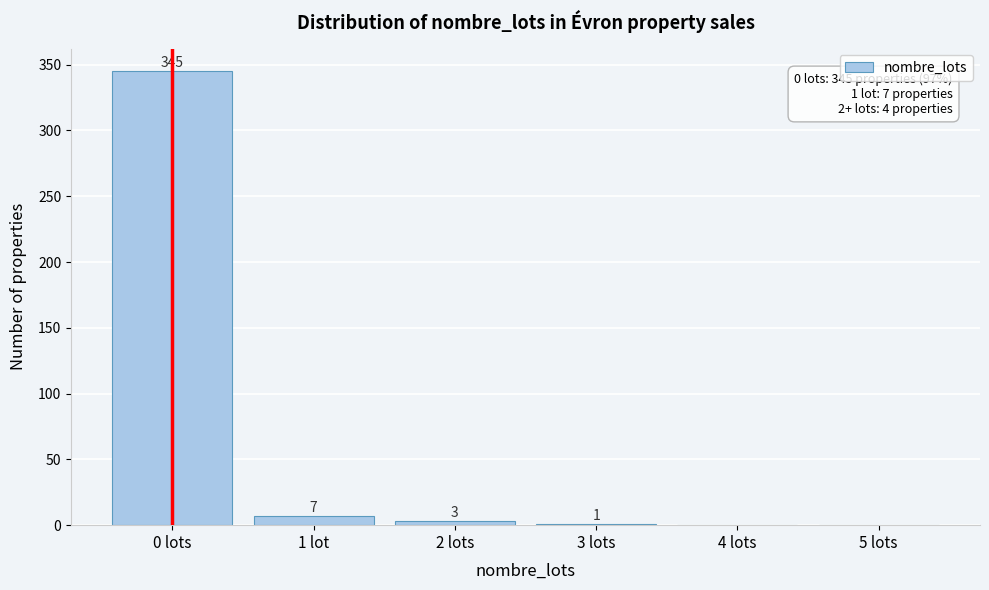

Reading right to left, extract all data points from this chart.

5 lots=0	4 lots=0	3 lots=1	2 lots=3	1 lot=7	0 lots=345